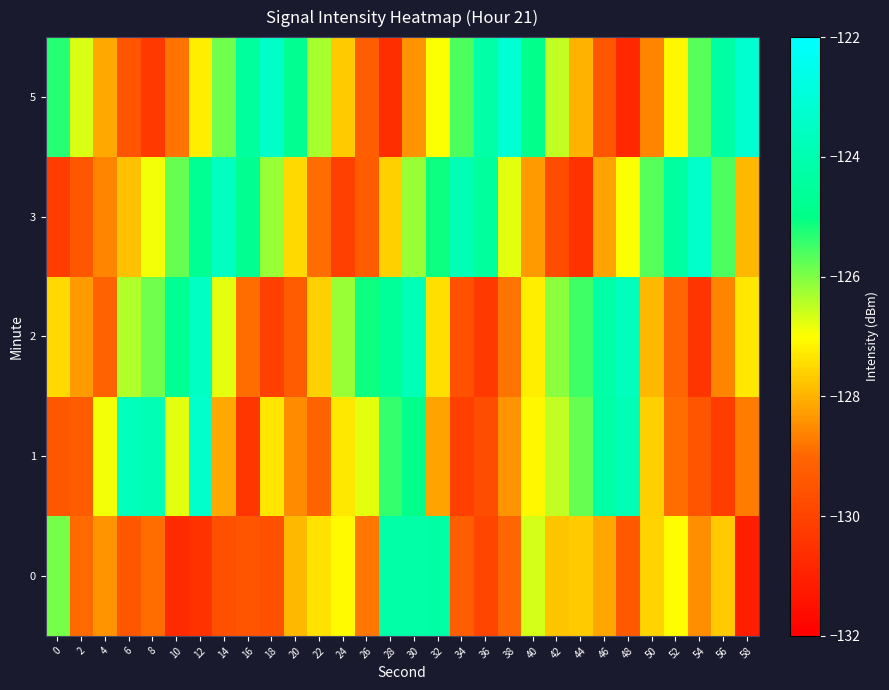

Reading left to right, extract all data points from this chart.

0: 0=-125.9	2=-128.9	4=-128.4	6=-129.5	8=-128.9	10=-130.7	12=-130.5	14=-129.7	16=-129.5	18=-129.6	20=-127.9	22=-127.4	24=-127.1	26=-128.8	28=-124.2	30=-124.3	32=-124.3	34=-129.2	36=-130.0	38=-129.0	40=-126.7	42=-127.8	44=-127.7	46=-128.2	48=-129.4	50=-127.6	52=-127.0	54=-128.5	56=-127.7	58=-131.1
1: 0=-129.4	2=-129.3	4=-126.9	6=-123.7	8=-123.9	10=-126.8	12=-123.3	14=-128.1	16=-130.4	18=-127.3	20=-128.5	22=-129.1	24=-127.3	26=-126.8	28=-125.4	30=-124.9	32=-128.2	34=-130.1	36=-129.7	38=-128.4	40=-127.1	42=-126.5	44=-125.8	46=-124.3	48=-123.9	50=-127.6	52=-128.9	54=-129.5	56=-130.2	58=-128.7
2: 0=-127.5	2=-128.3	4=-129.1	6=-126.4	8=-125.9	10=-124.7	12=-123.5	14=-126.8	16=-128.9	18=-130.1	20=-129.3	22=-127.6	24=-126.2	26=-125.1	28=-124.6	30=-123.8	32=-127.4	34=-129.6	36=-130.3	38=-128.8	40=-127.2	42=-126.1	44=-125.5	46=-124.2	48=-123.7	50=-127.9	52=-129.0	54=-130.4	56=-128.6	58=-127.3
3: 0=-130.2	2=-129.4	4=-128.6	6=-127.8	8=-126.9	10=-125.8	12=-124.7	14=-123.6	16=-124.8	18=-126.2	20=-127.5	22=-128.9	24=-130.1	26=-129.3	28=-127.6	30=-126.2	32=-125.1	34=-123.9	36=-124.5	38=-126.8	40=-128.3	42=-129.7	44=-130.5	46=-128.2	48=-127.0	50=-125.7	52=-124.4	54=-123.3	56=-125.6	58=-127.9
5: 0=-125.3	2=-126.7	4=-128.1	6=-129.5	8=-130.3	10=-128.8	12=-127.2	14=-125.9	16=-124.5	18=-123.4	20=-124.8	22=-126.3	24=-127.7	26=-129.2	28=-130.6	30=-128.4	32=-127.0	34=-125.6	36=-124.2	38=-123.1	40=-124.9	42=-126.5	44=-128.0	46=-129.4	48=-130.8	50=-128.6	52=-127.1	54=-125.7	56=-124.3	58=-123.2